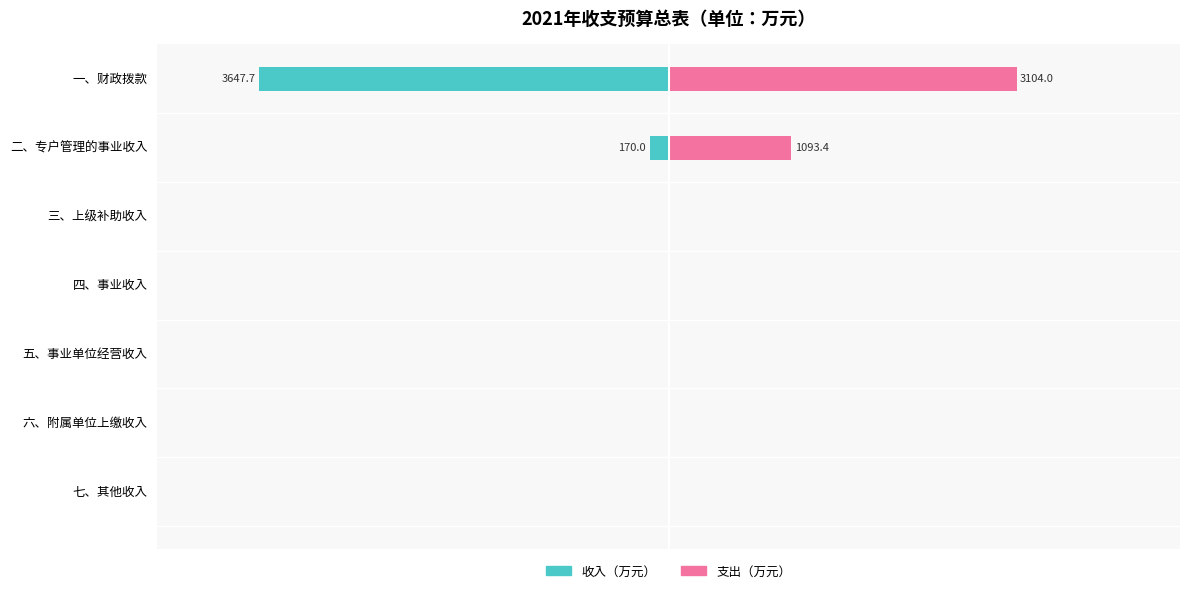

At how many categories does at least one series exceed -2469?

7